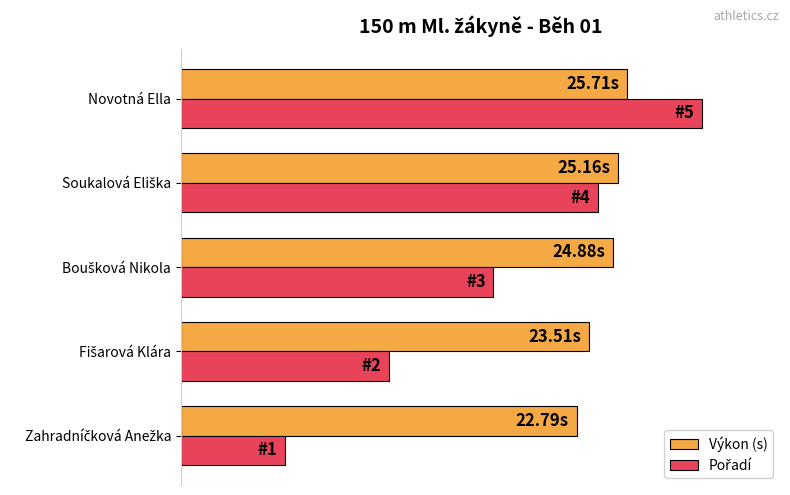

What is the average value of the Výkon (s) series?

81.4